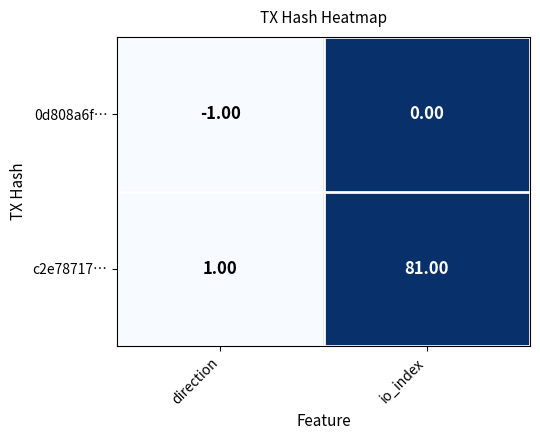

What is the sum of all c2e78717… values?

82